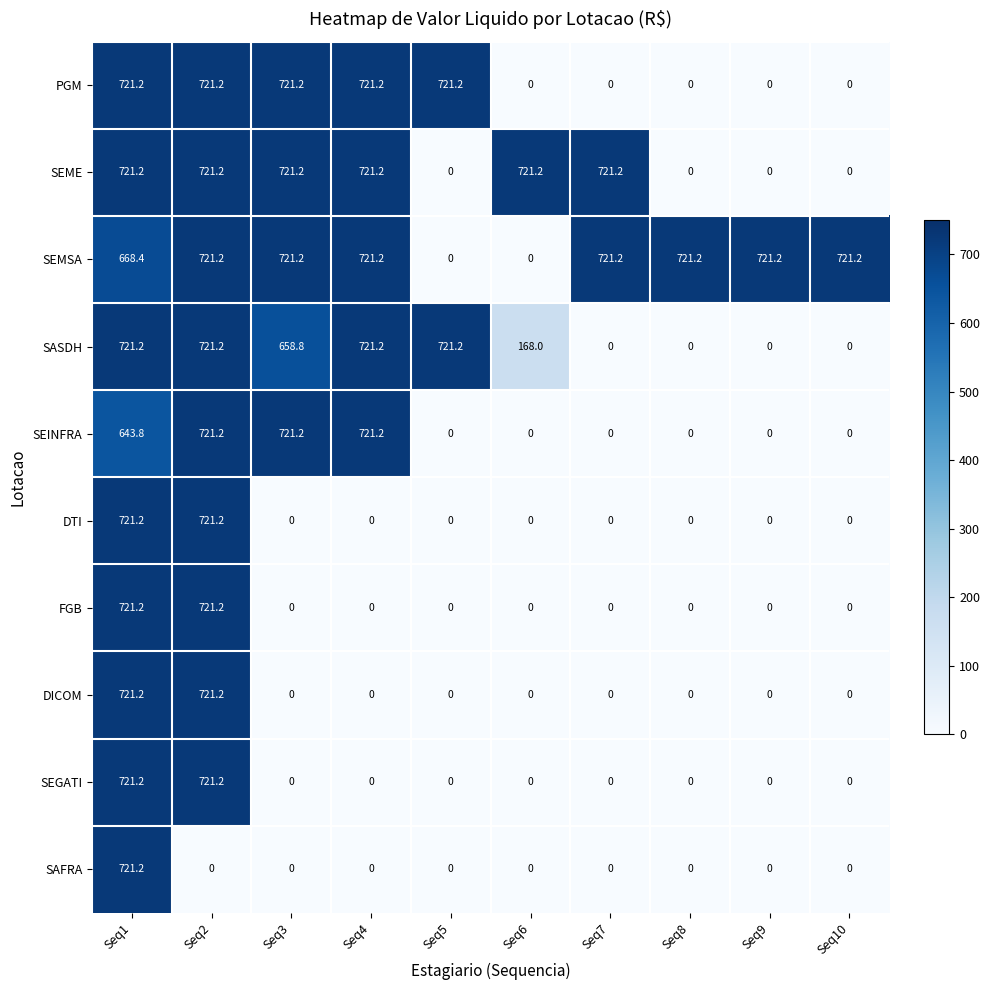

What is the difference between the highest and lowest values at Seq2?

721.2